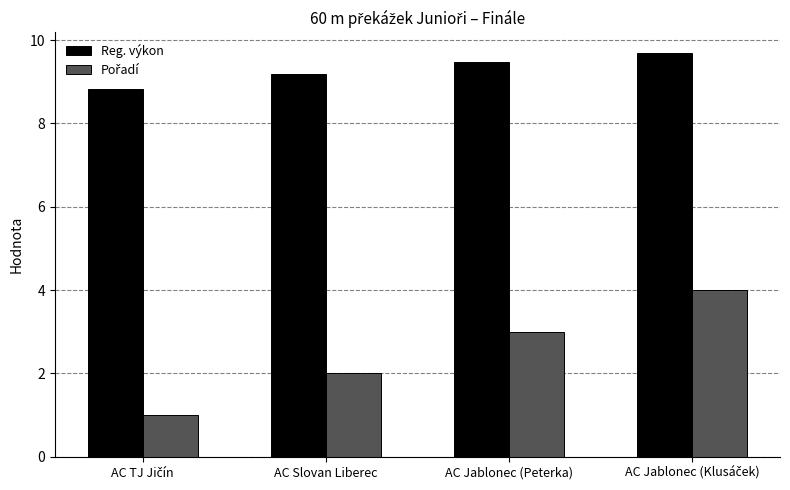

What is the greatest value displayed?

9.7